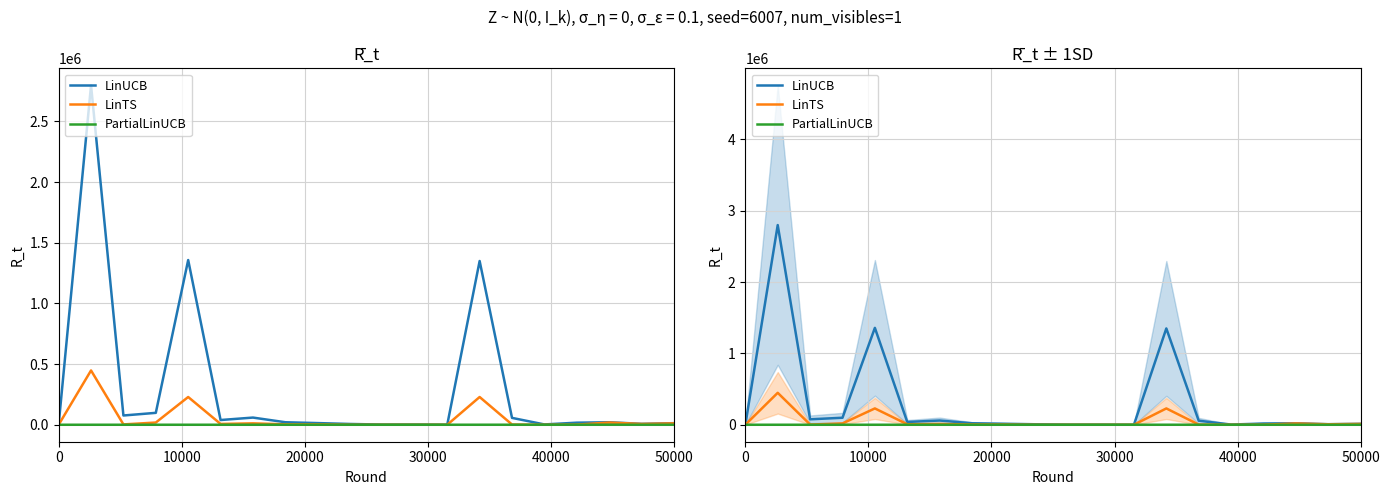

True or false: PartialLinUCB has more than 0 interior local peaks.

False